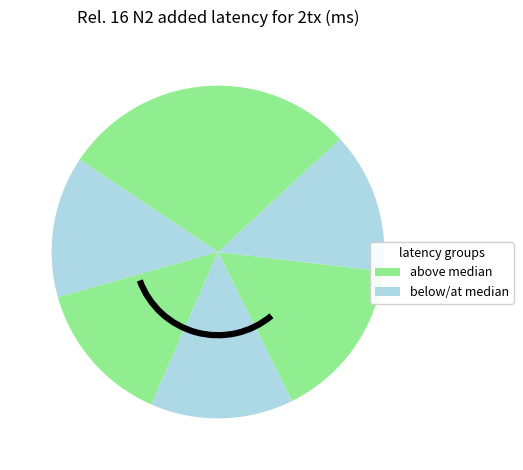

Count the number of slices in the pie.

7